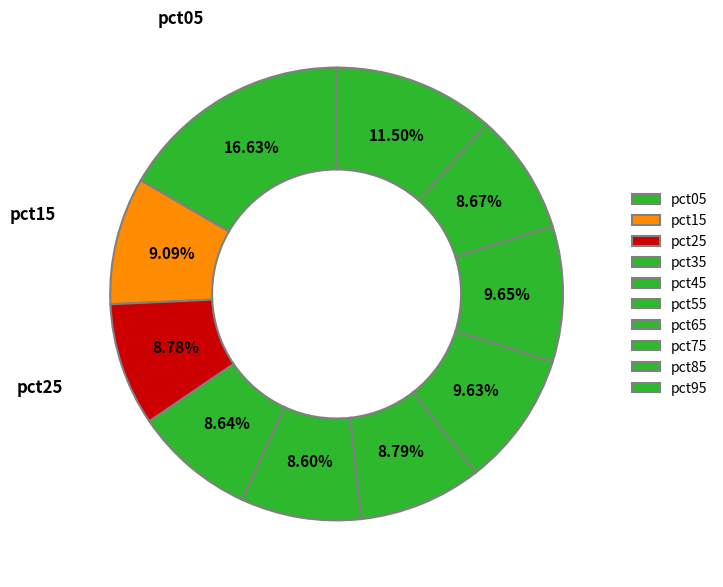

To the nearest percent, what portion does pct25 represent?

9%